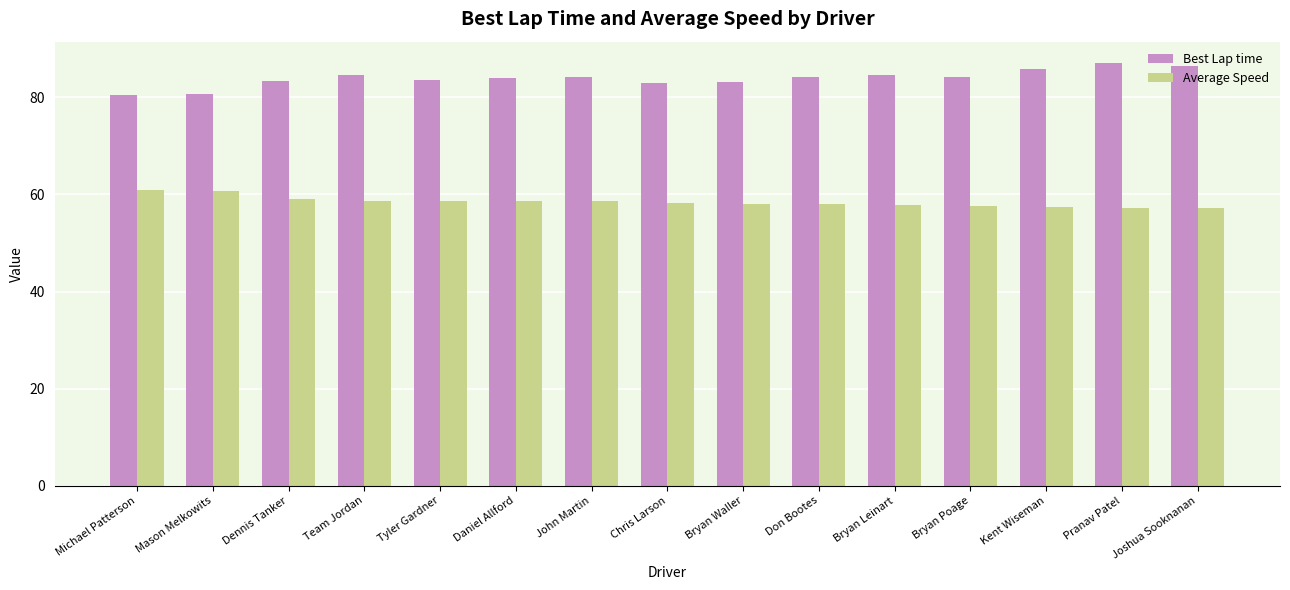

What is the lowest value of the Average Speed series?

57.2